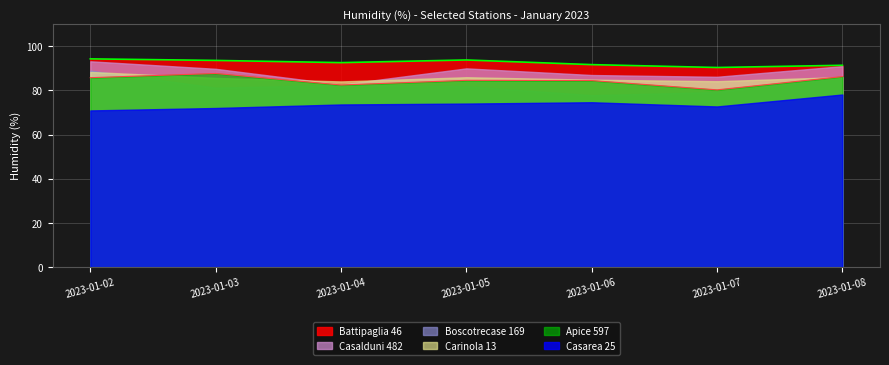

The Apice 597 series shows 82.4 at 2023-01-04. True or false?

True